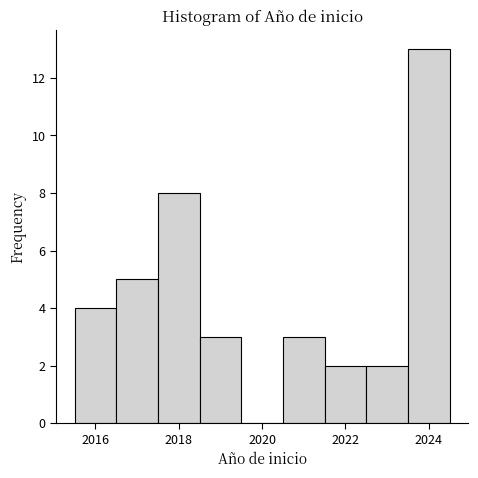

Which range on the x-axis has the tallest bar?

2023.5 to 2024.5